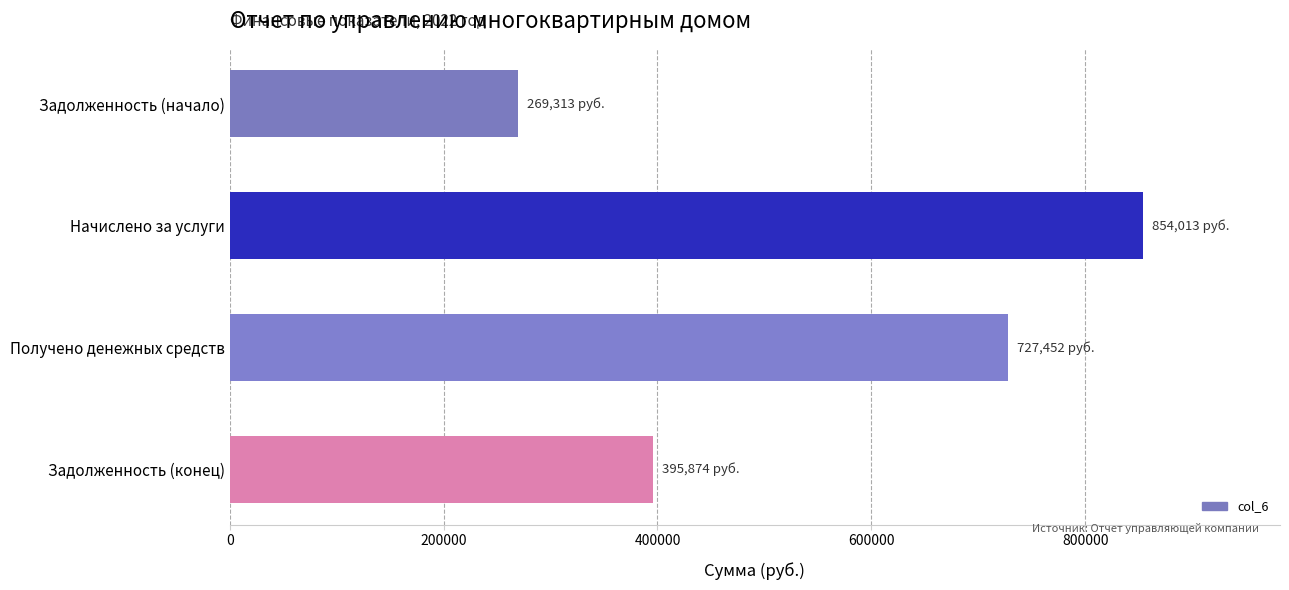

What is the greatest value displayed?

854012.9